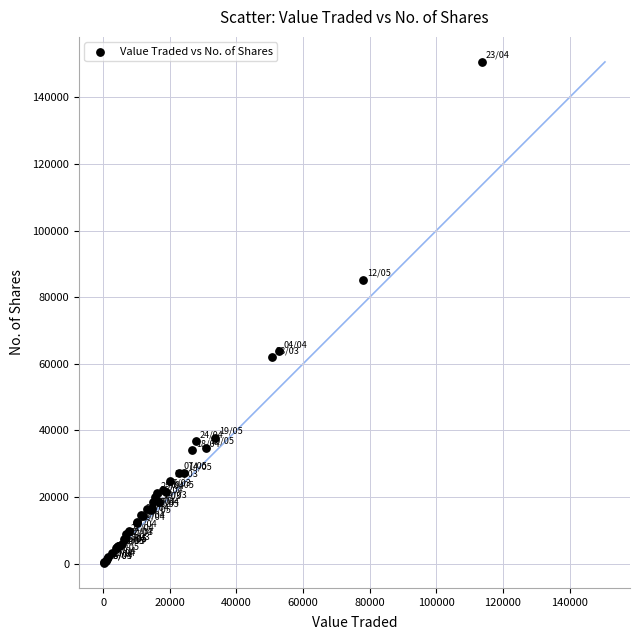

What Y value in the scatter plot is closest to 75471?

85272